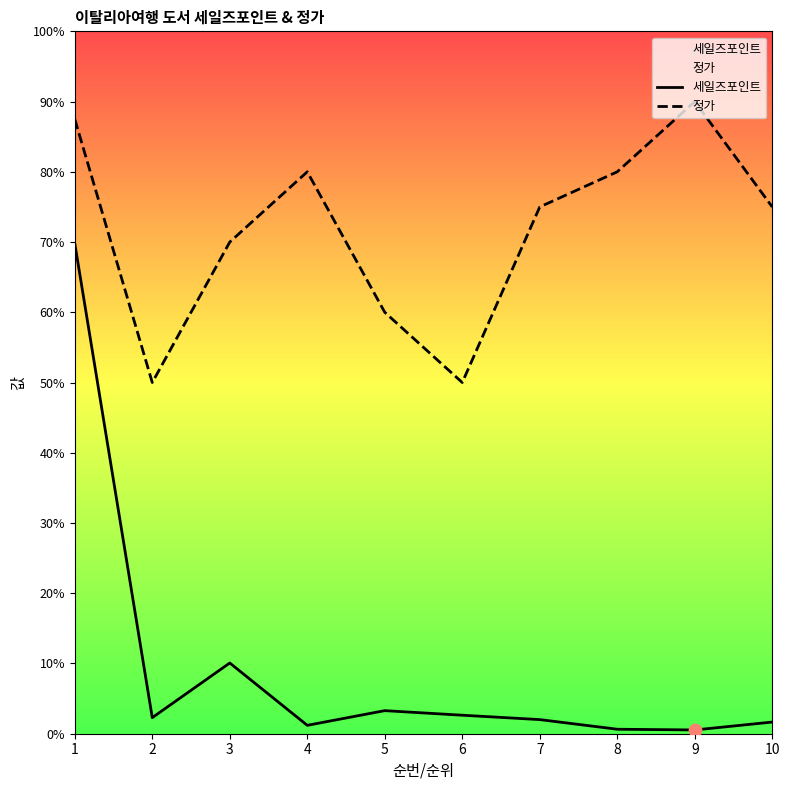

Is the value of 세일즈포인트 at 1 greater than the value of 정가 at 8?

No